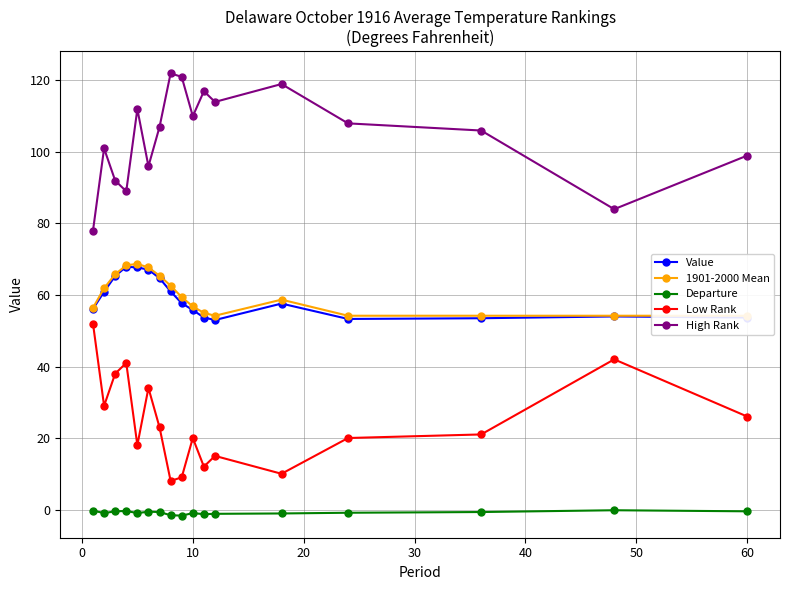

Reading left to right, what are all the values shown in this chart?

Value: 56.1	60.9	65.3	67.9	67.7	67.1	64.7	61.0	57.7	55.8	53.7	53.0	57.6	53.3	53.5	54.0	53.7
1901-2000 Mean: 56.4	61.9	65.8	68.3	68.7	67.7	65.4	62.6	59.4	56.8	55.0	54.2	58.7	54.2	54.2	54.2	54.2
Departure: -0.3	-1.0	-0.5	-0.4	-1.0	-0.6	-0.7	-1.6	-1.7	-1.0	-1.3	-1.2	-1.1	-0.9	-0.7	-0.2	-0.5
Low Rank: 52.0	29.0	38.0	41.0	18.0	34.0	23.0	8.0	9.0	20.0	12.0	15.0	10.0	20.0	21.0	42.0	26.0
High Rank: 78.0	101.0	92.0	89.0	112.0	96.0	107.0	122.0	121.0	110.0	117.0	114.0	119.0	108.0	106.0	84.0	99.0